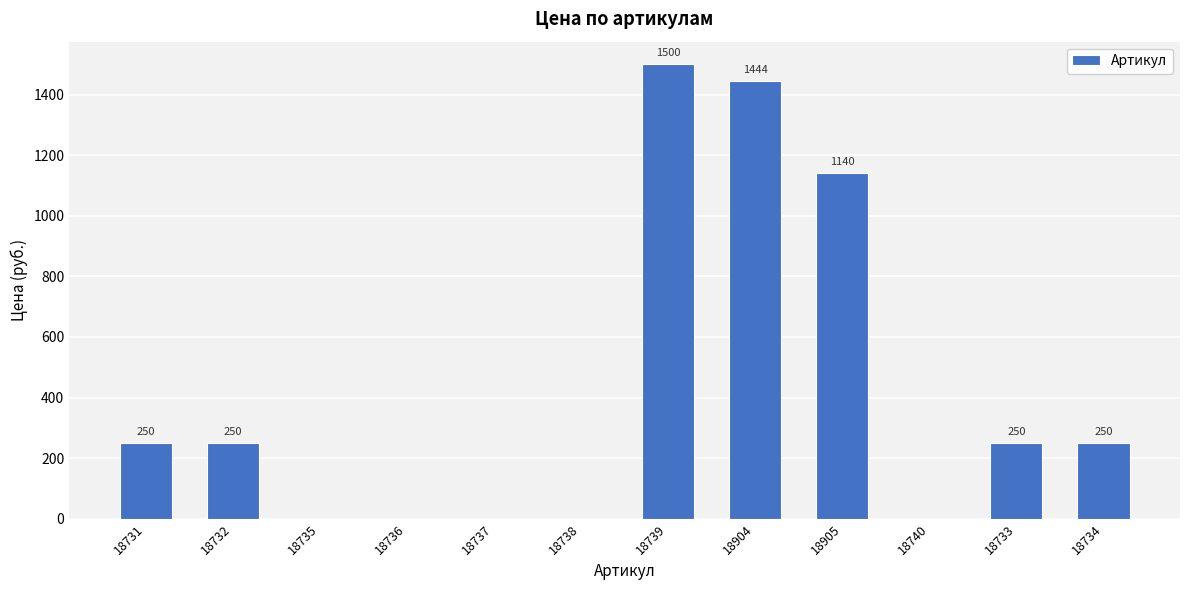

At which category does the chart reach its peak across all series?

18739